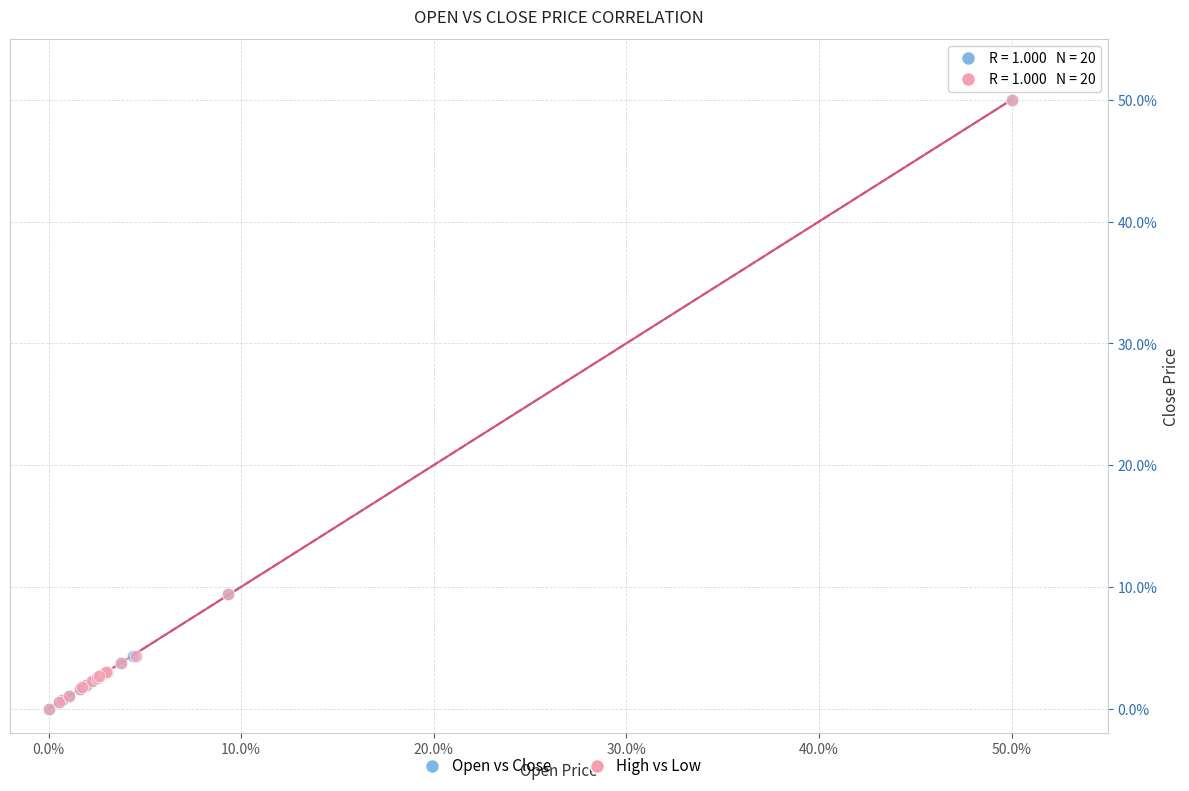

What are all the series names shown in the legend?

Open vs Close, High vs Low